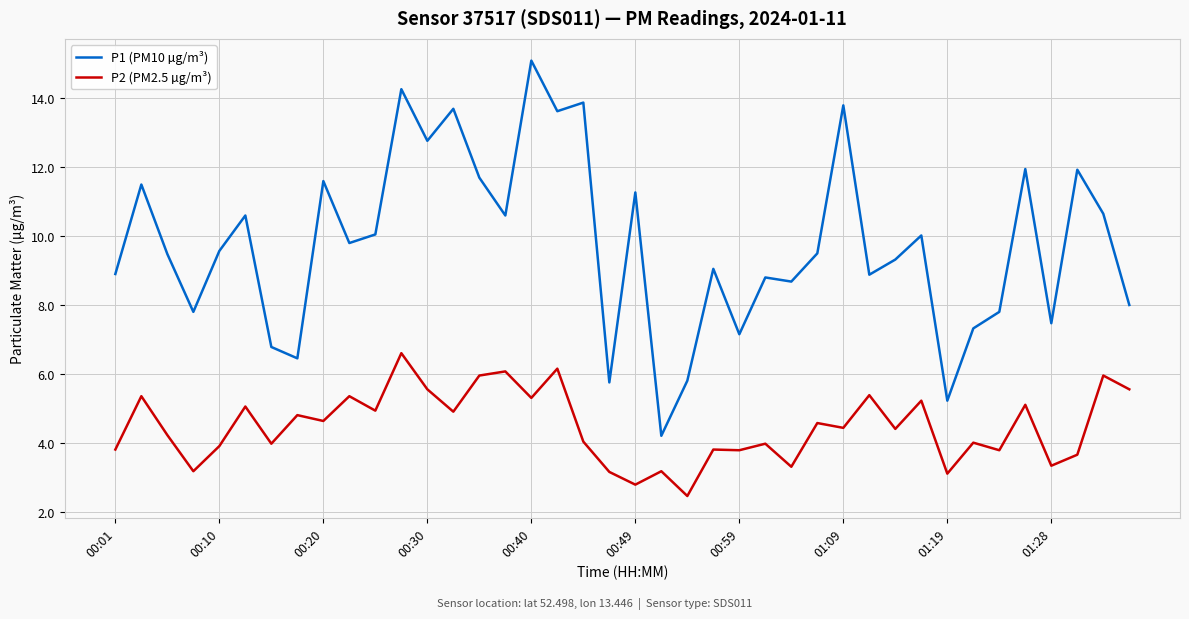

What is the maximum value shown in the chart?

15.1